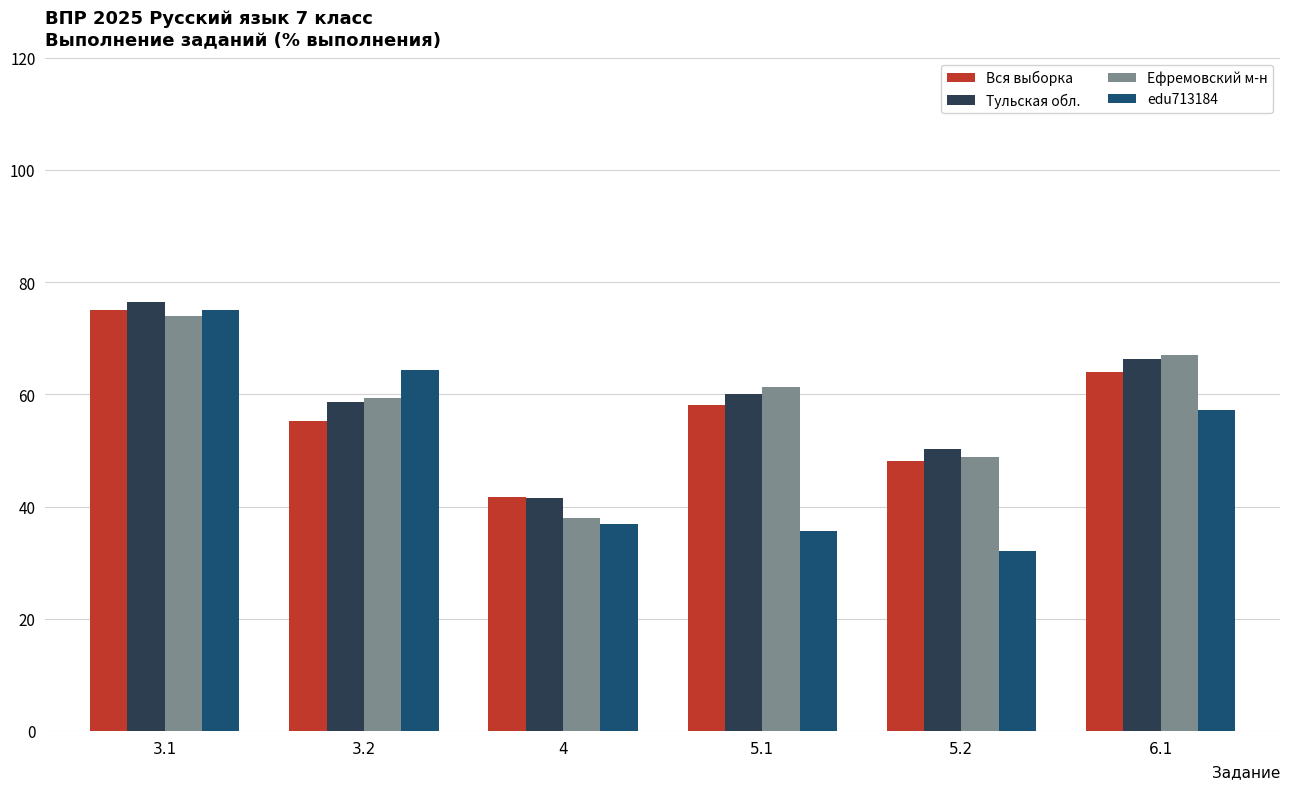

At which label does Вся выборка reach its minimum?

4